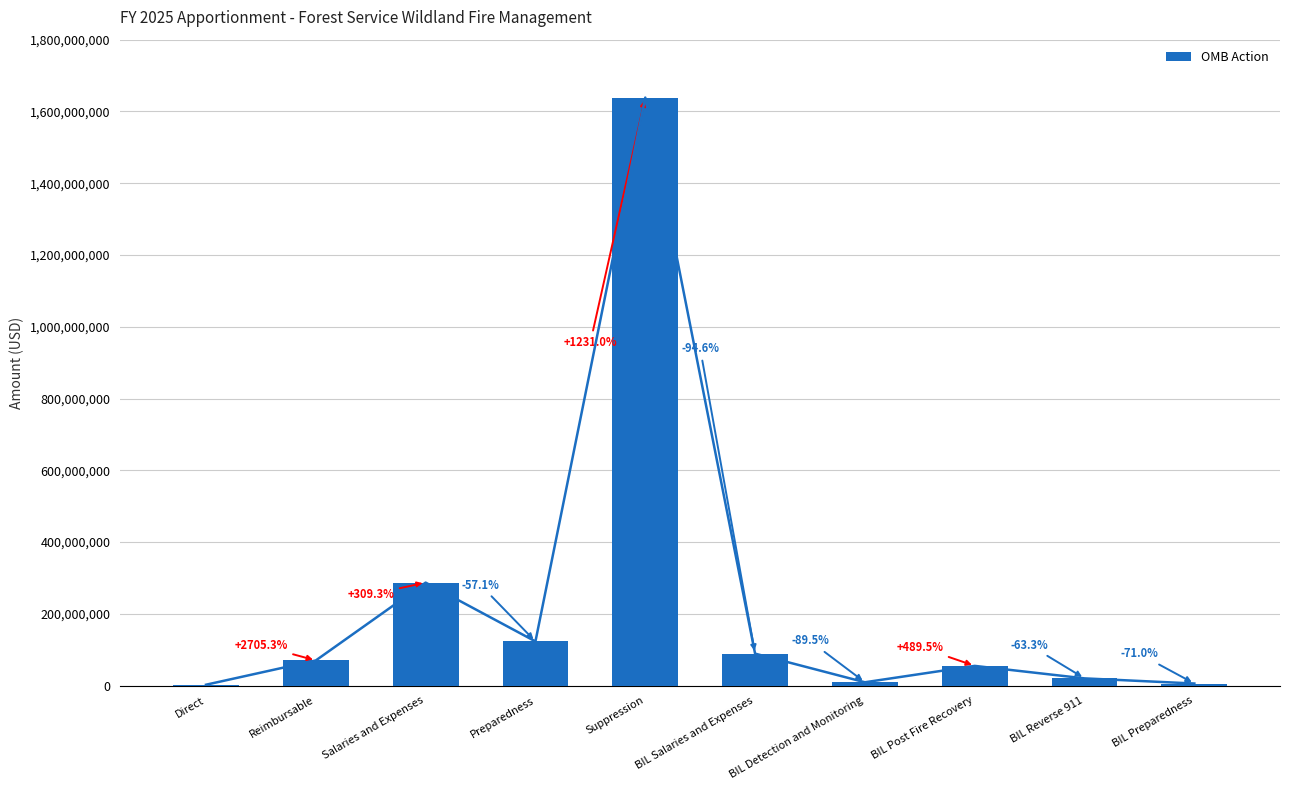

Where is the data nearest to the value 820539656?

Salaries and Expenses